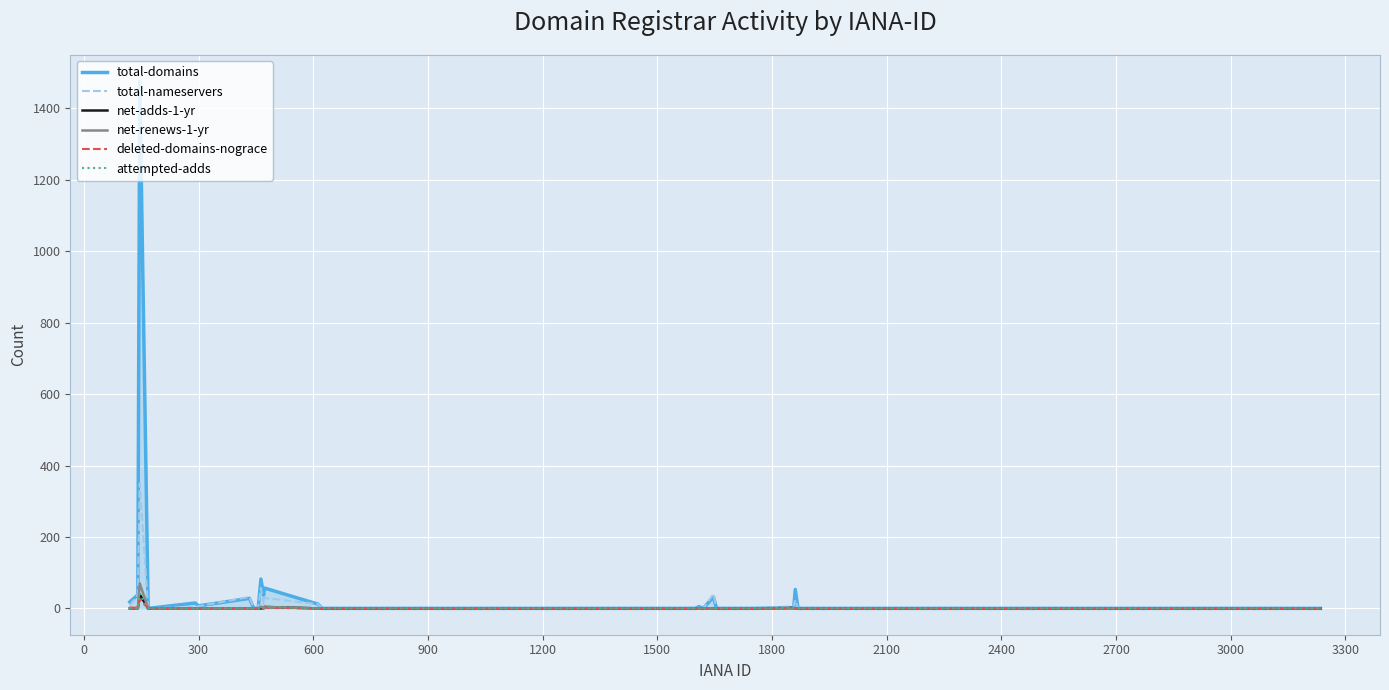

Which series has the widest spread of values?

total-domains